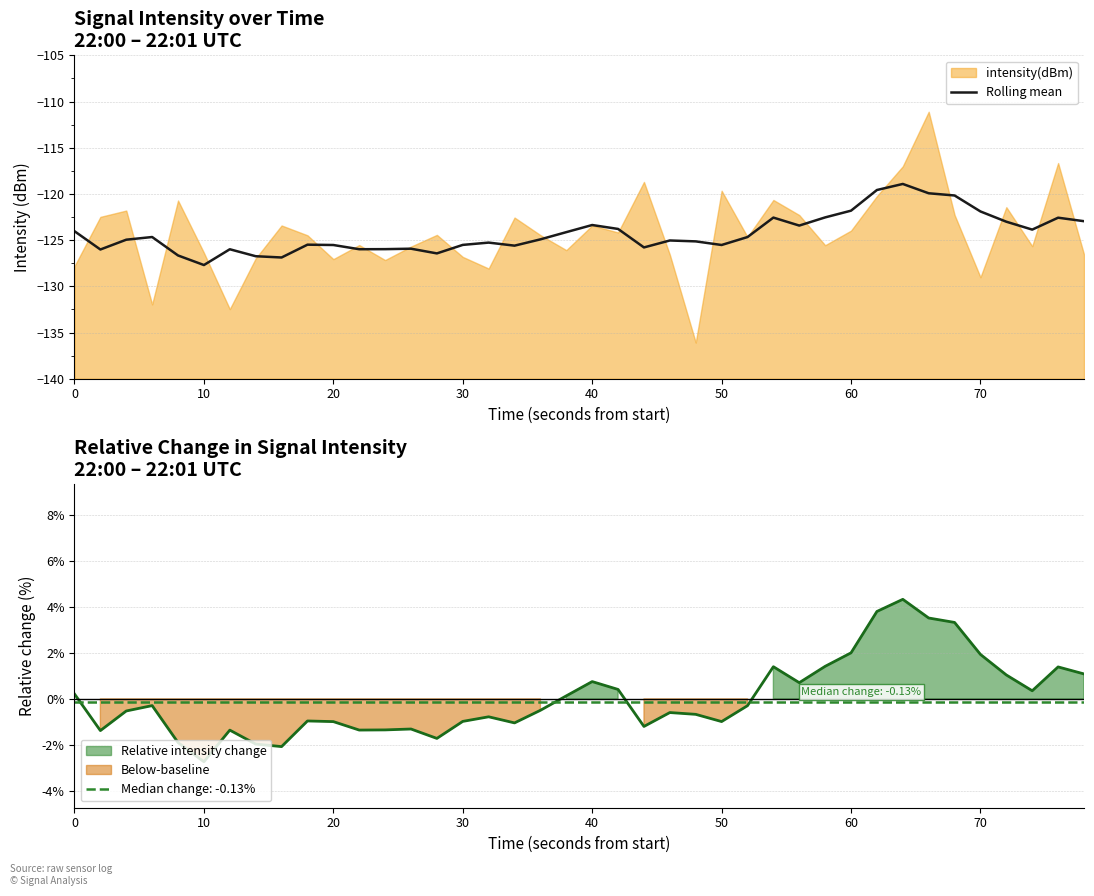

The value of Rolling mean at 10 is -50.9. True or false?

False